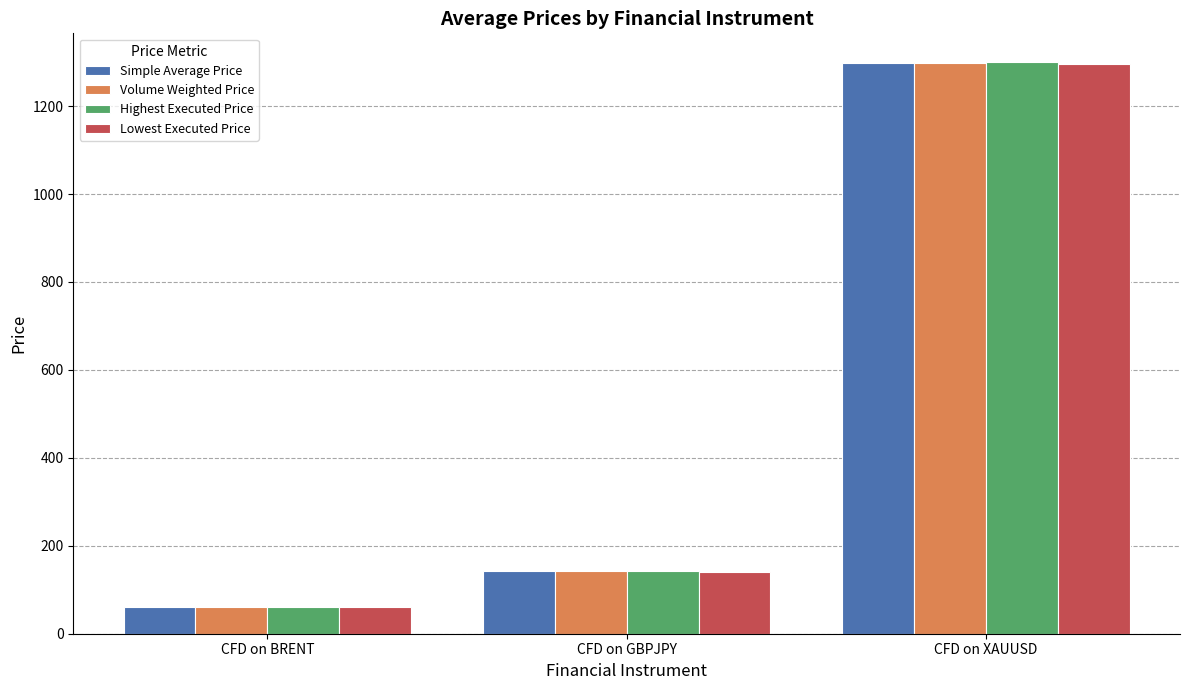

What are all the series names shown in the legend?

Simple Average Price, Volume Weighted Price, Highest Executed Price, Lowest Executed Price